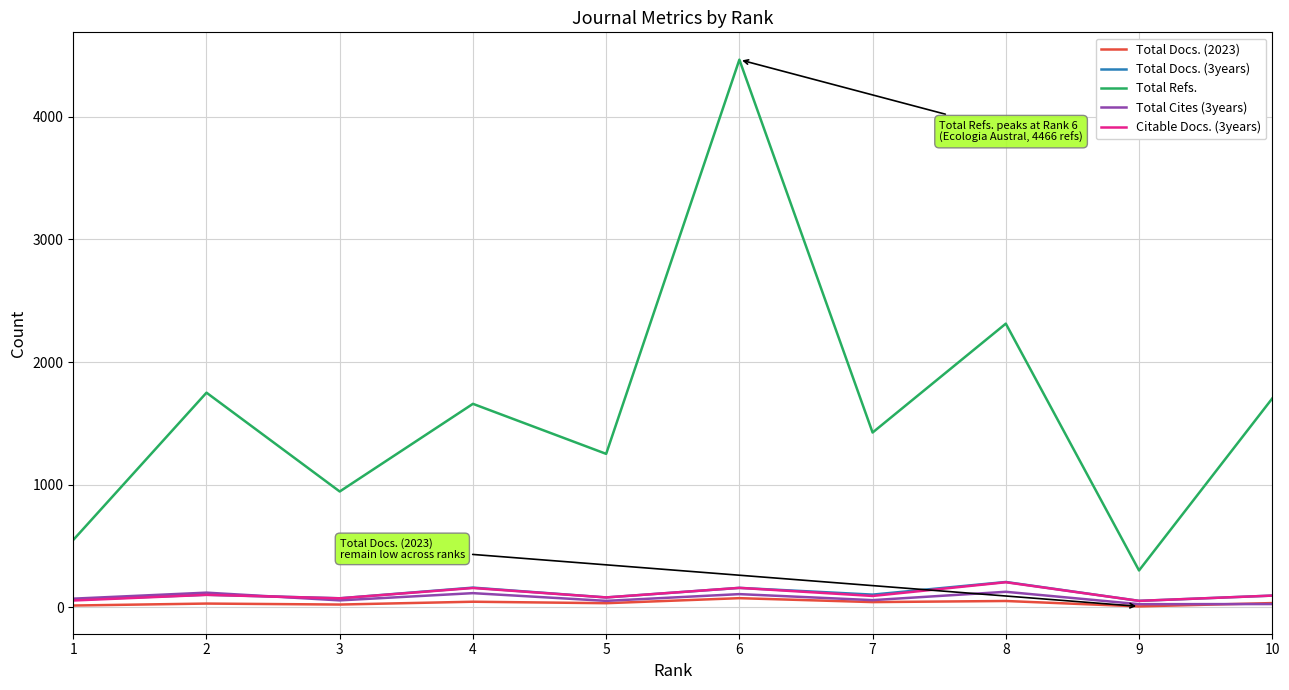

What is the spread (max minus min) of values at 2?

1720